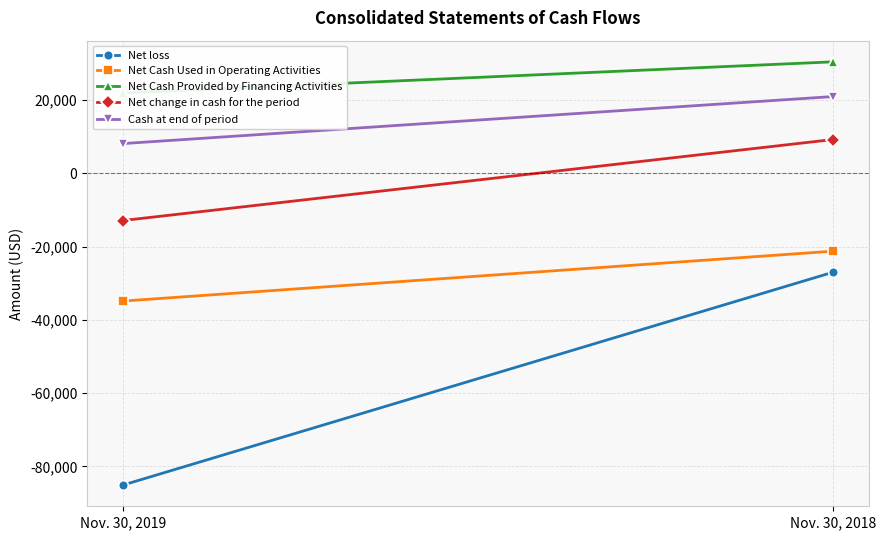

Count the number of data series in this chart.

5